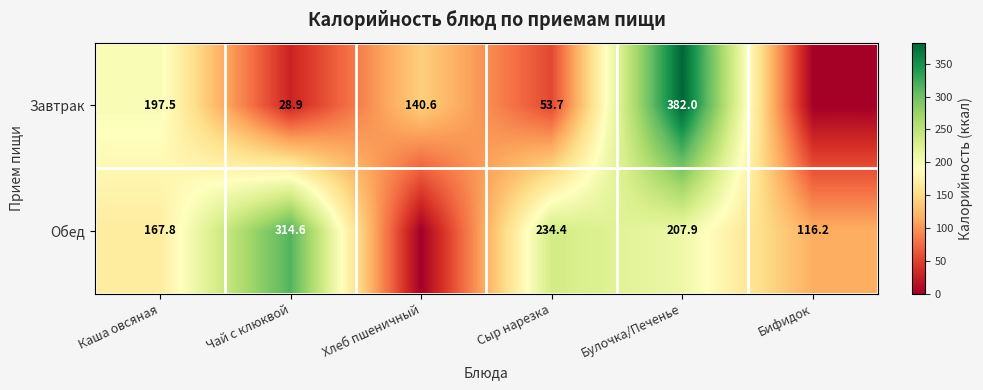

What is the sum of the Завтрак values at Сыр нарезка and Хлеб пшеничный?

194.3